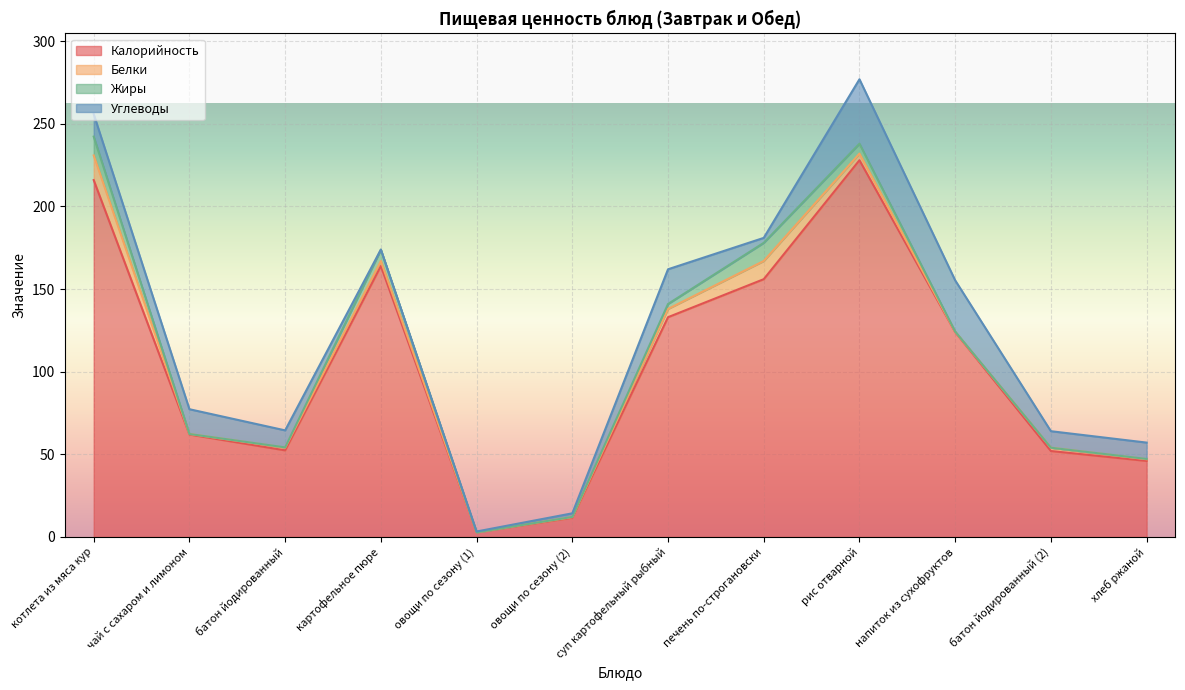

True or false: Жиры has more than 2 points higher than both neighbors.

False